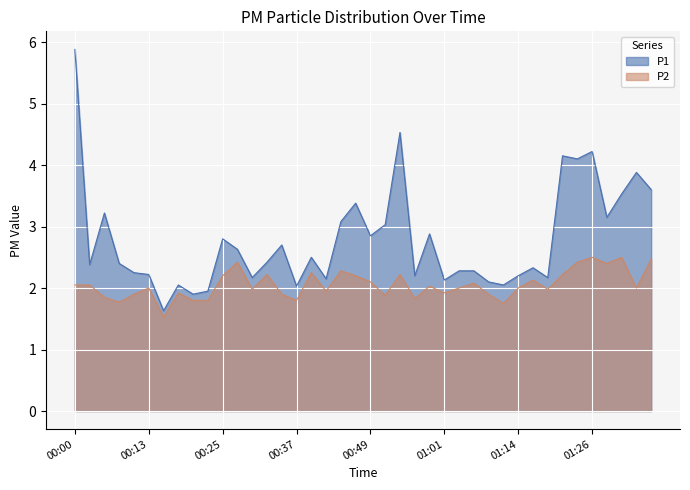

What is the label of the 33rd point from the right?

00:18